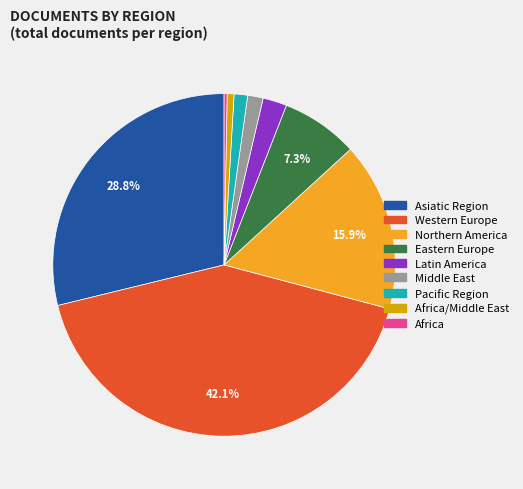

Is it true that Latin America is 17% of the pie?

False